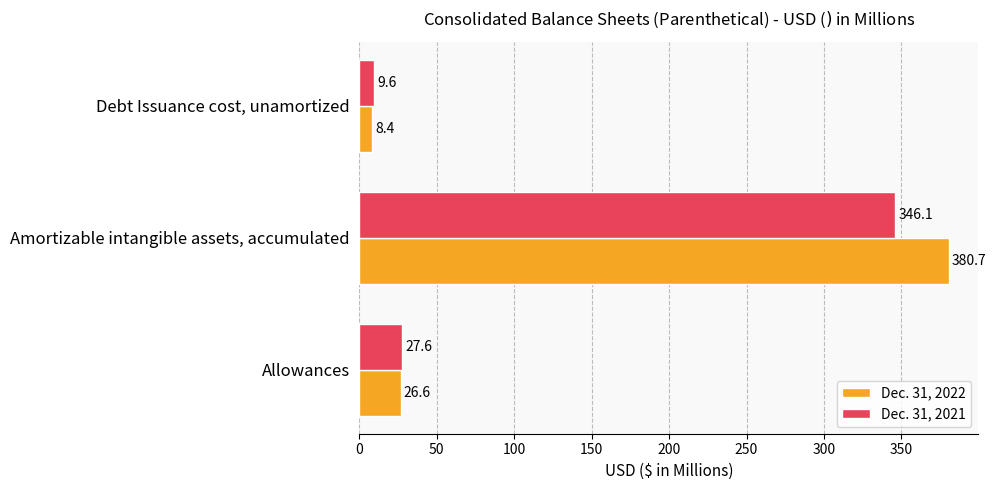

Between Allowances and Amortizable intangible assets, accumulated, which series saw the biggest shift?

Dec. 31, 2022